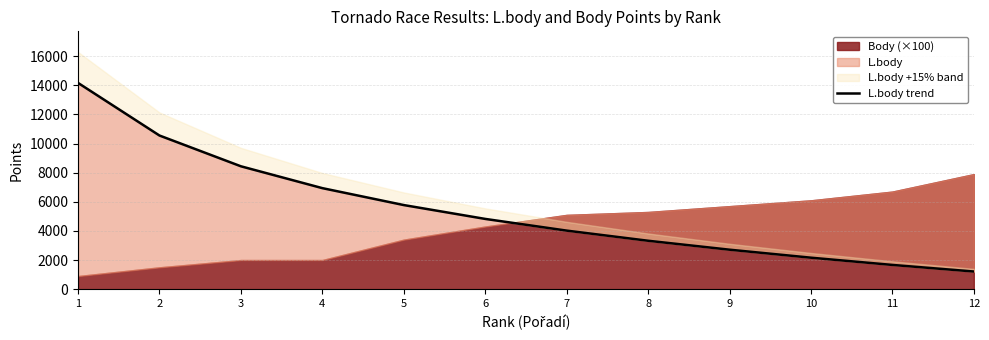

The value at 6 is 4824. True or false?

True